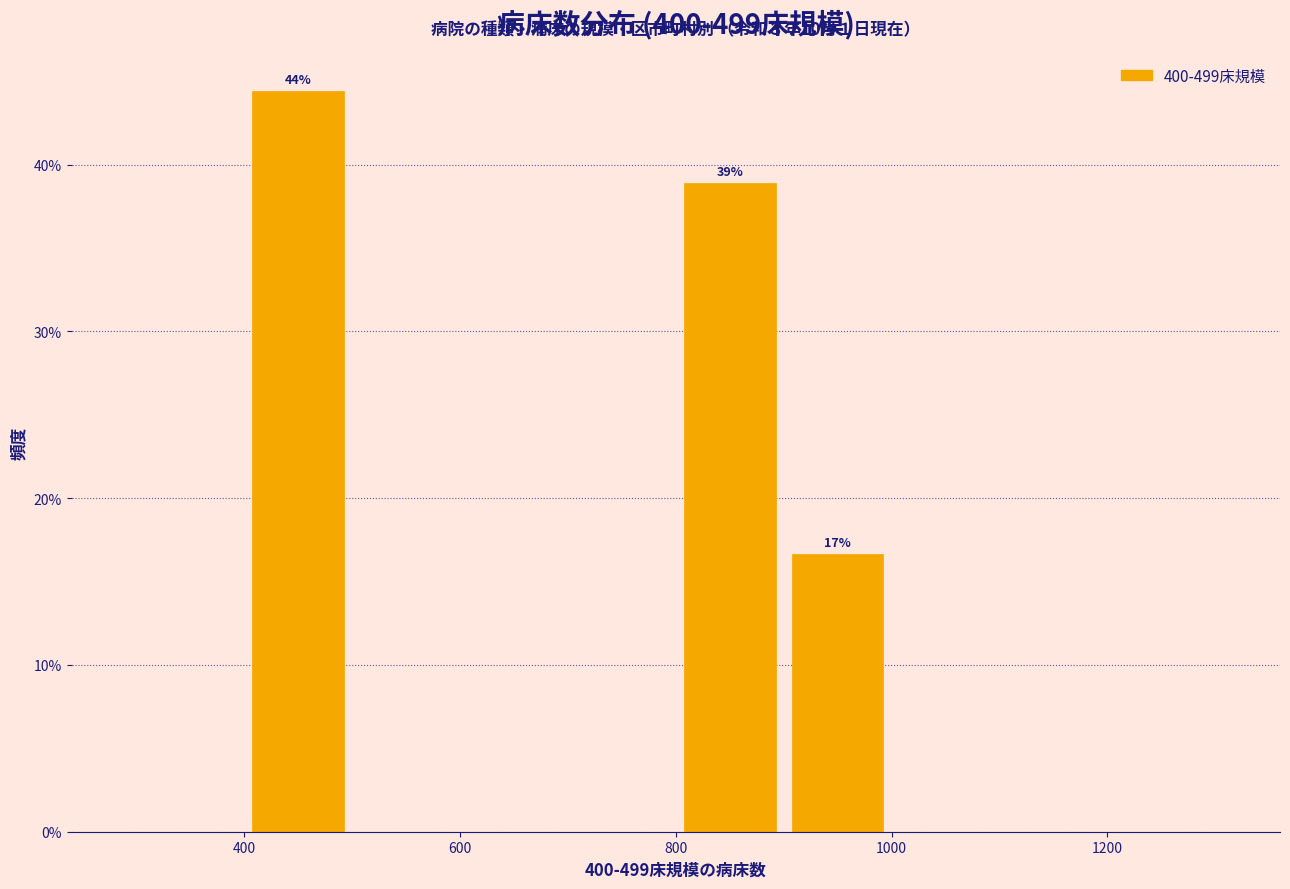

Over which range of the x-axis is the bar tallest?

400 to 500